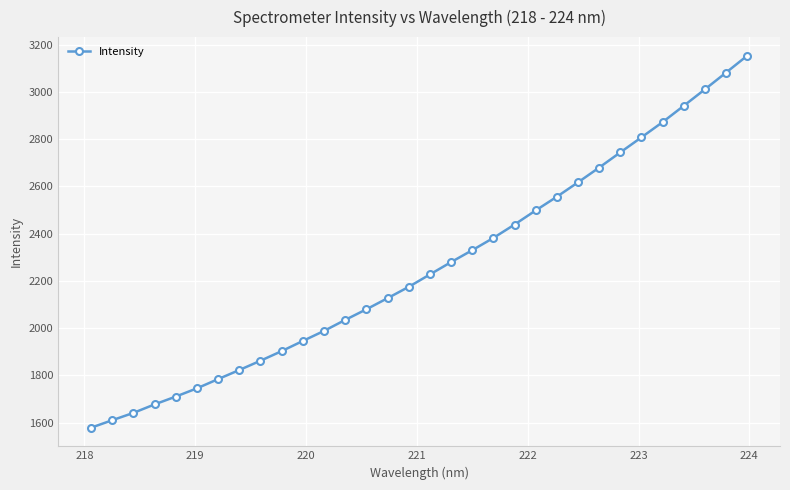

What is the maximum value shown in the chart?

3152.6